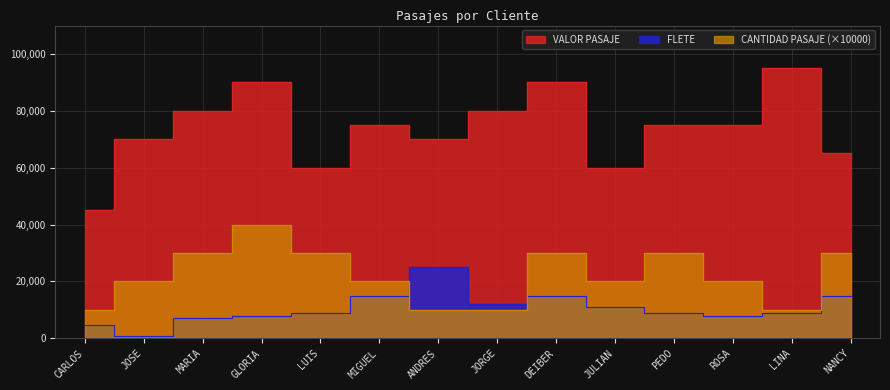

Where do FLETE and CANTIDAD PASAJE first cross each other?

MIGUEL and ANDRES